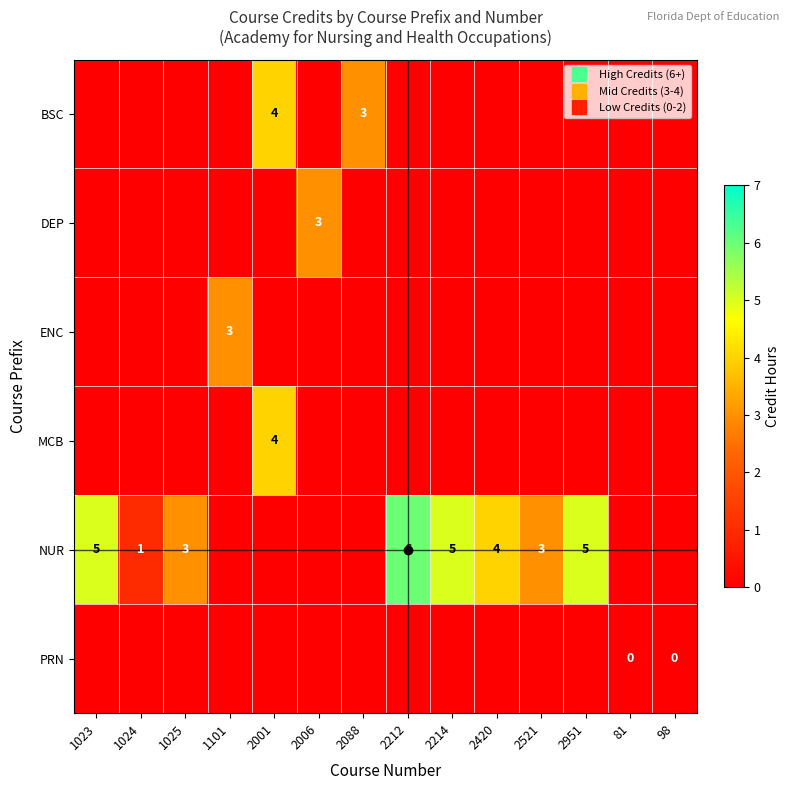

Rank the categories by MCB value from highest to lowest.

2001, 1023, 1024, 1025, 1101, 2006, 2088, 2212, 2214, 2420, 2521, 2951, 81, 98